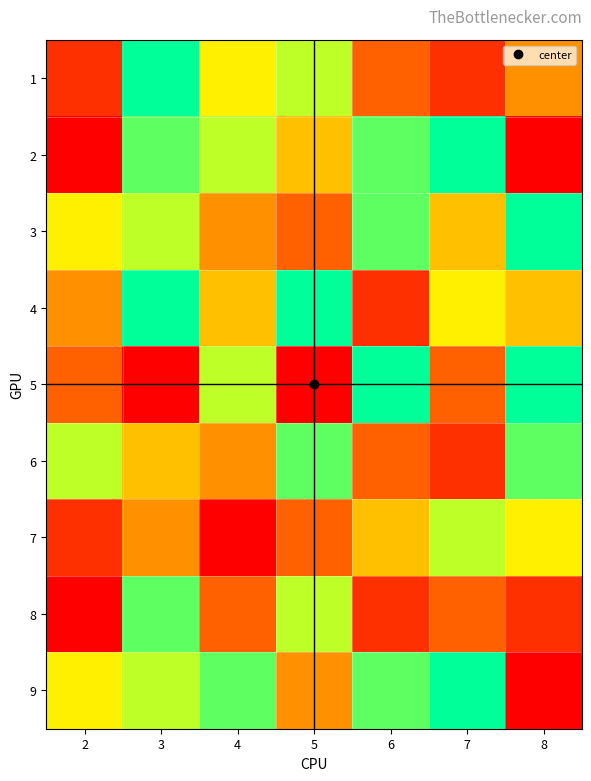

What is the spread (max minus min) of values at 3?

8